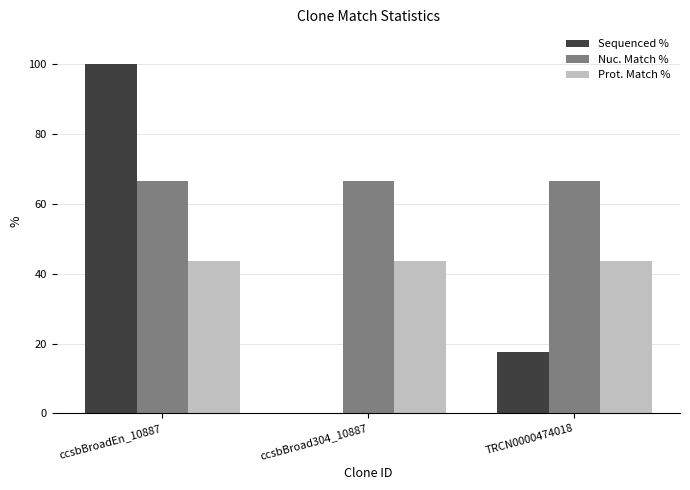

What is the greatest value displayed?

100.0